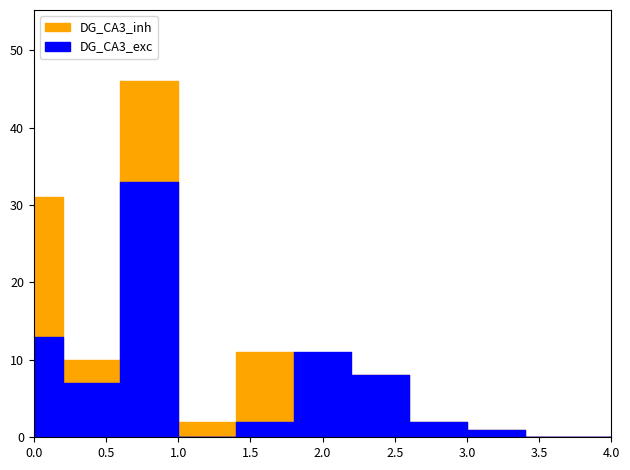

Reading left to right, list all the values displayed in this chart.

DG_CA3_exc: Ravi Samanthapudi=13	Vishnu Srungaram=7	Prashant Arni=33	Naresh Potta=0	Konda Reddy=2	Sandeep Akula=11	Mahesh Nalla=8	Kranthi Kumar=2	Subbaraya Kavuluri=1	Anurag Gupta=0	Yugandhar Cindepalle=0
DG_CA3_inh: Ravi Samanthapudi=31	Vishnu Srungaram=10	Prashant Arni=46	Naresh Potta=2	Konda Reddy=11	Sandeep Akula=8	Mahesh Nalla=8	Kranthi Kumar=2	Subbaraya Kavuluri=1	Anurag Gupta=0	Yugandhar Cindepalle=0